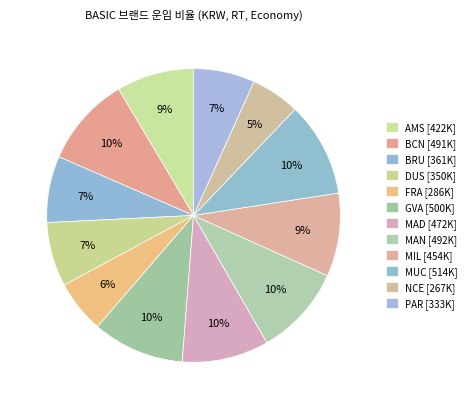

How many slices are in this pie chart?

12